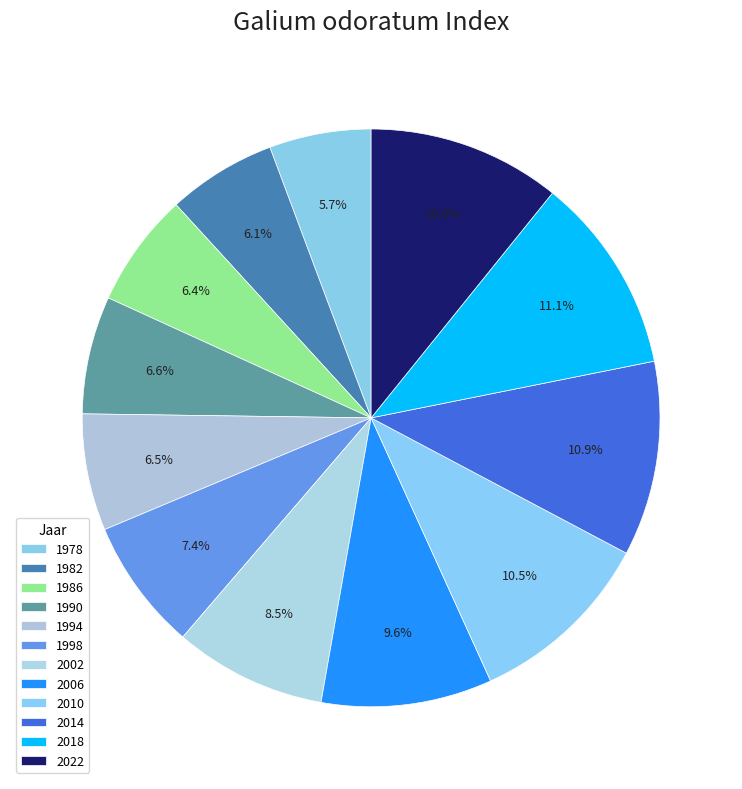

Count the number of slices in the pie.

12